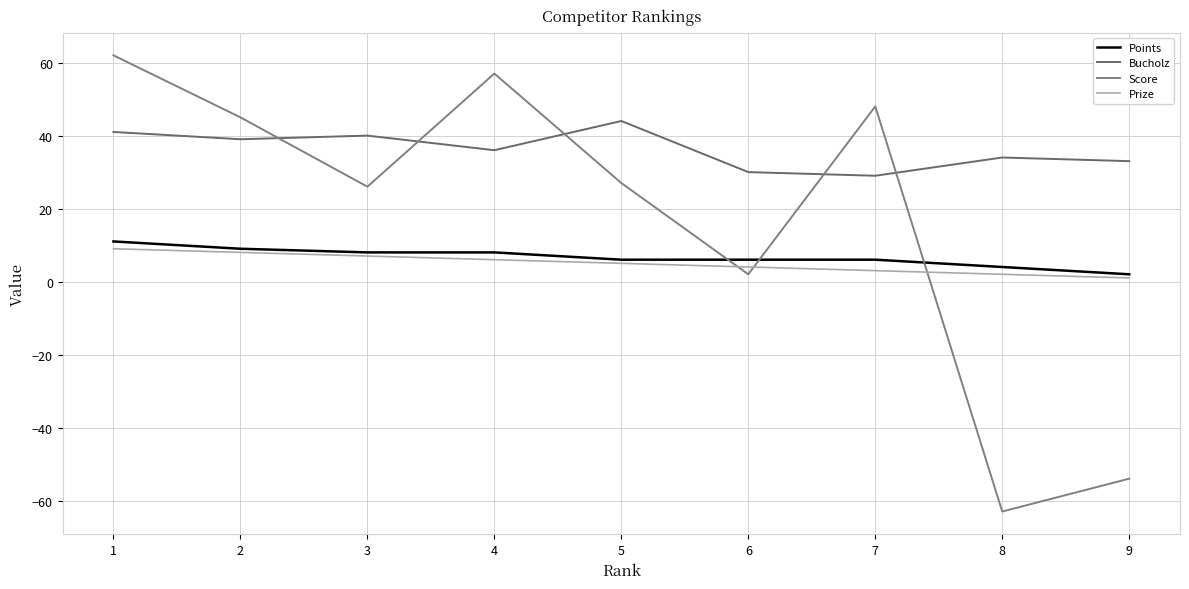

List the labels in order of Score value, largest first.

1, 4, 7, 2, 5, 3, 6, 9, 8